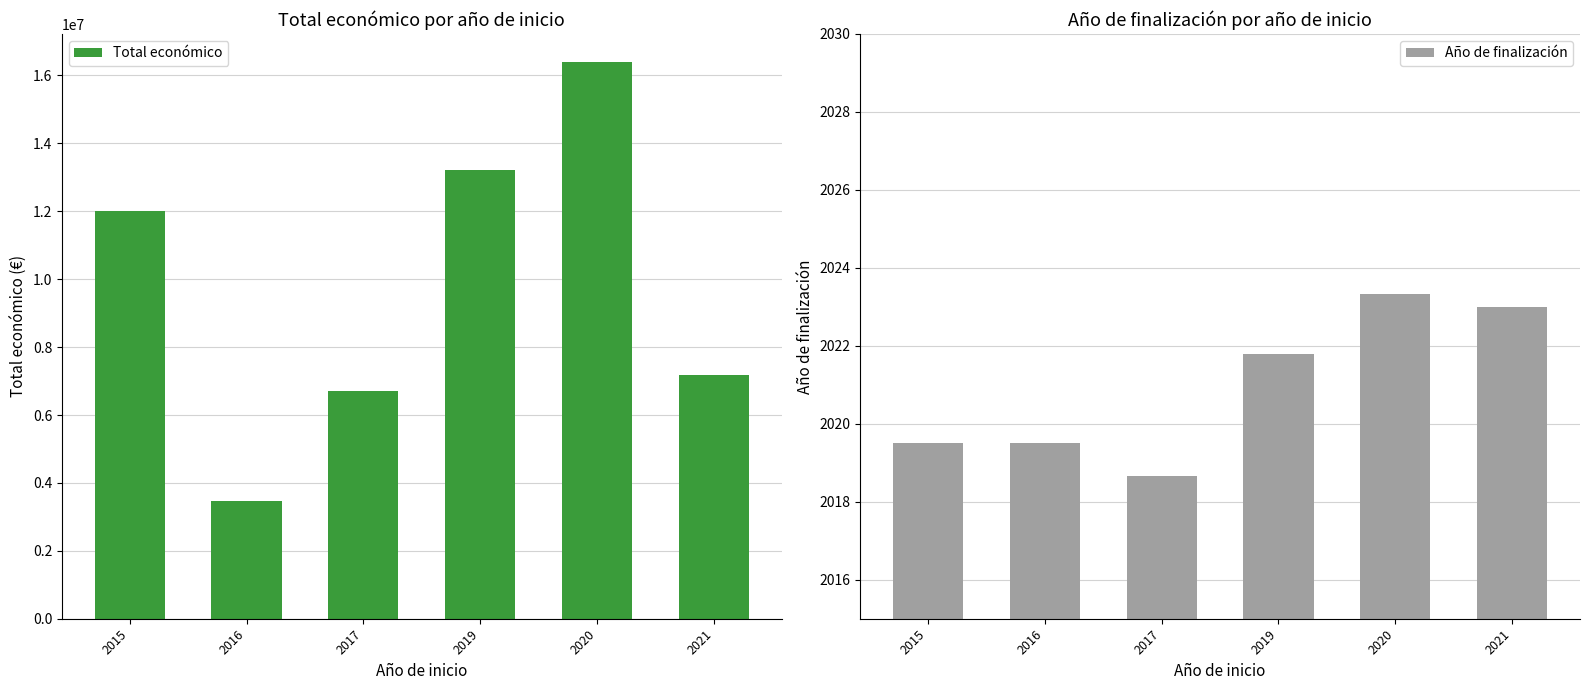

Are the bars grouped side by side (vs. stacked)?

Yes